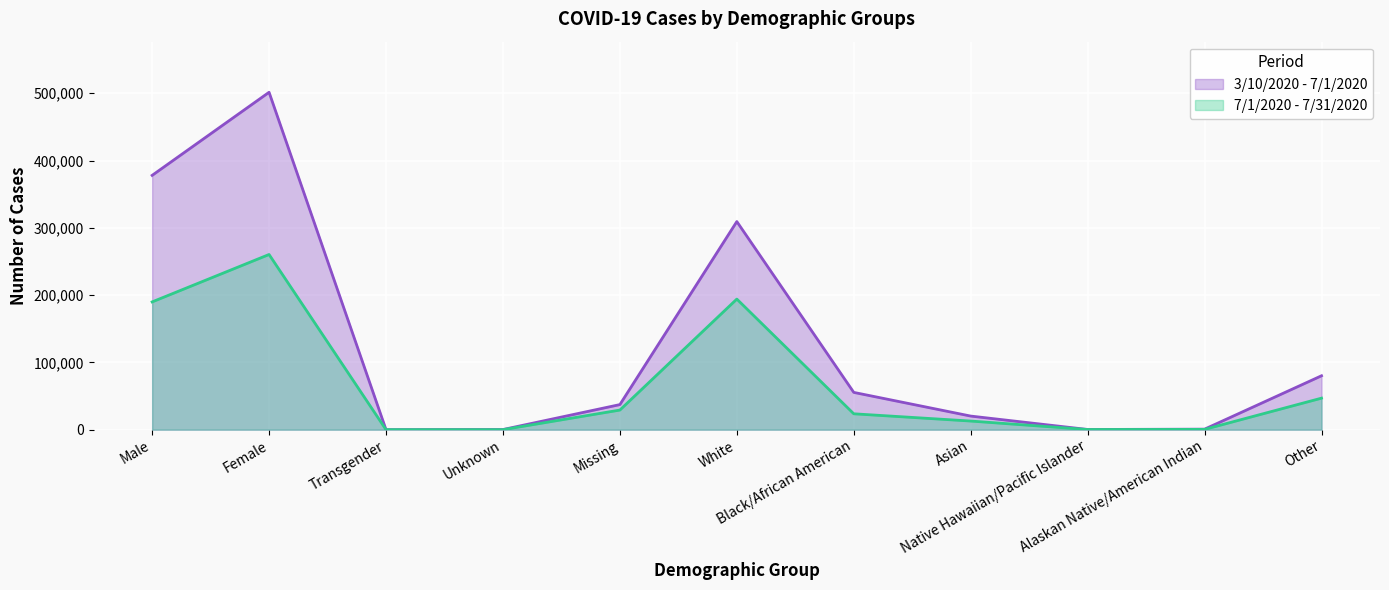

At Transgender, list the series in order from largest to smallest.

3/10/2020 - 7/1/2020, 7/1/2020 - 7/31/2020